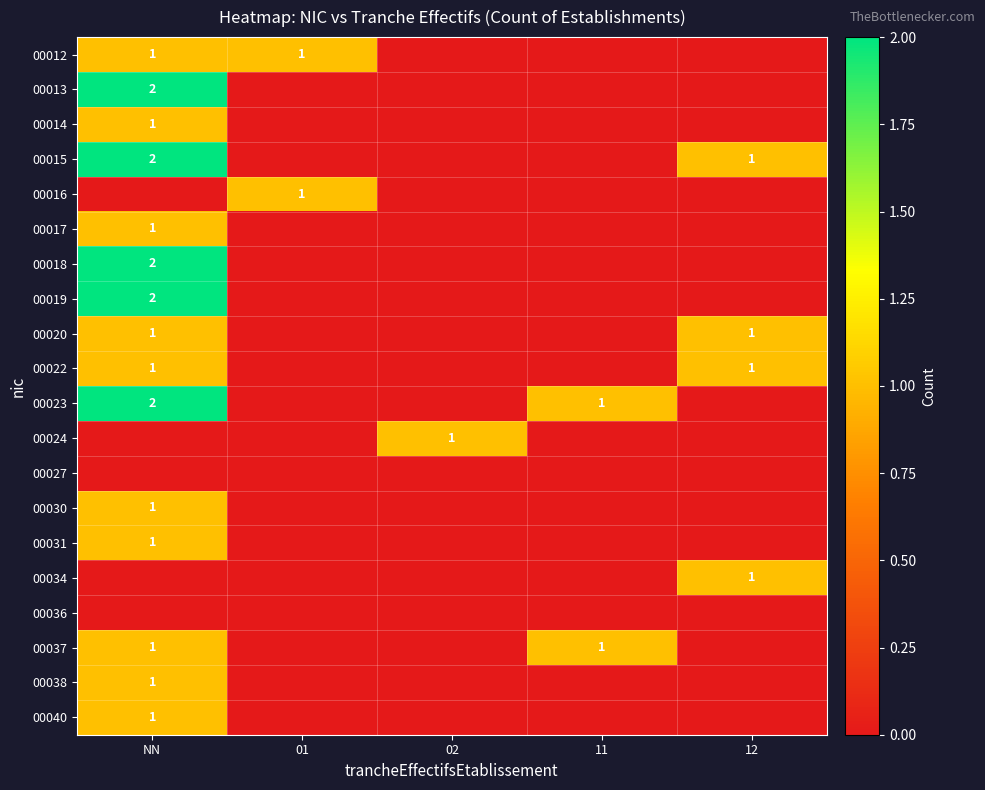

True or false: 00018 has a value of 3 at NN.

False